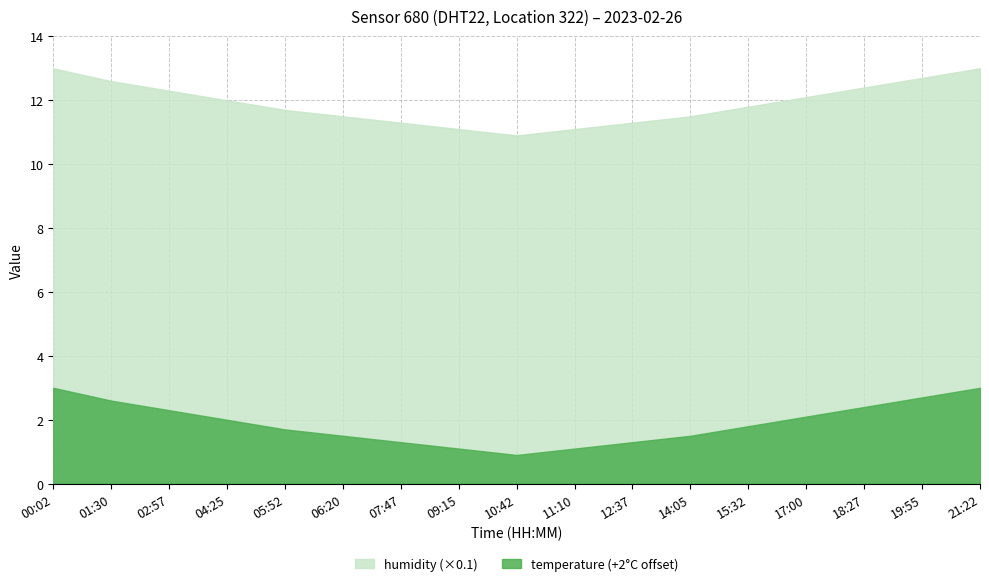

What is the difference between the maximum and minimum values in the temperature series?

2.1